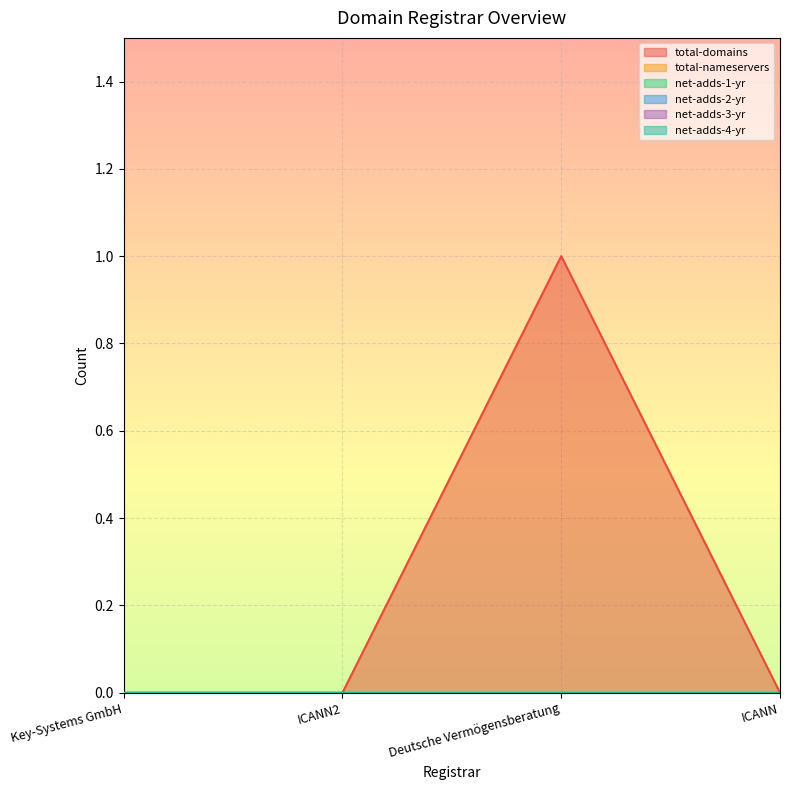

What is the label of the 2nd point from the right?

Deutsche Vermögensberatung